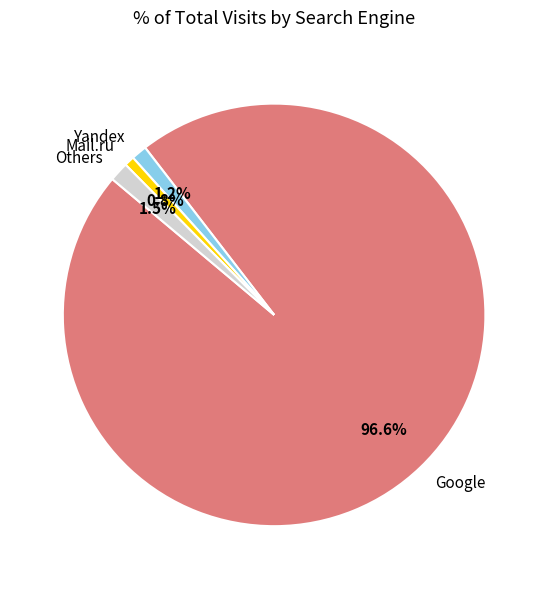

Is the sum of Others and Mail.ru greater than half?

No